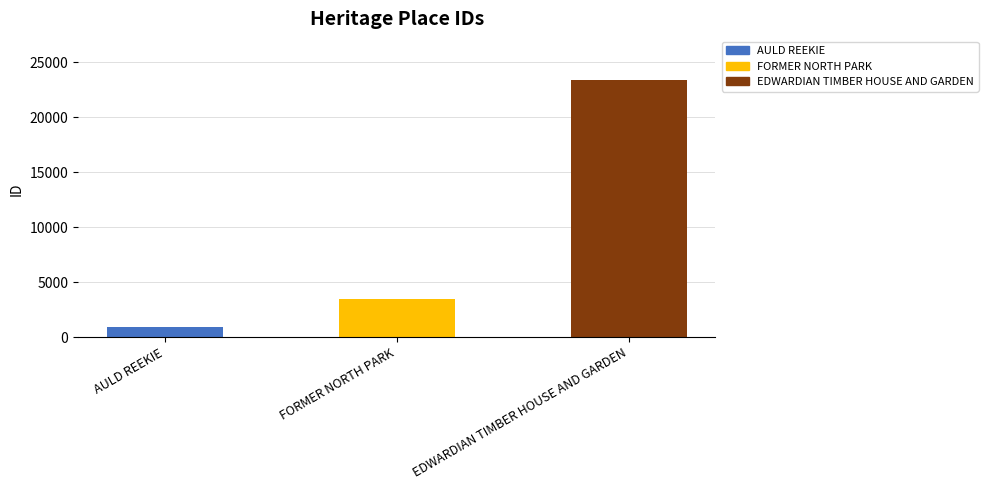

Which label corresponds to the largest value in the chart?

EDWARDIAN TIMBER HOUSE AND GARDEN